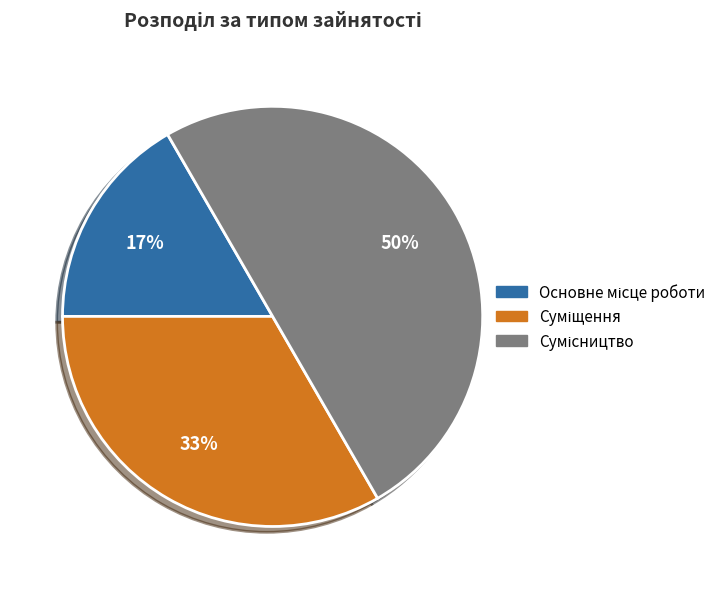

To the nearest percent, what is the difference between the largest and smallest slice percentages?

33%